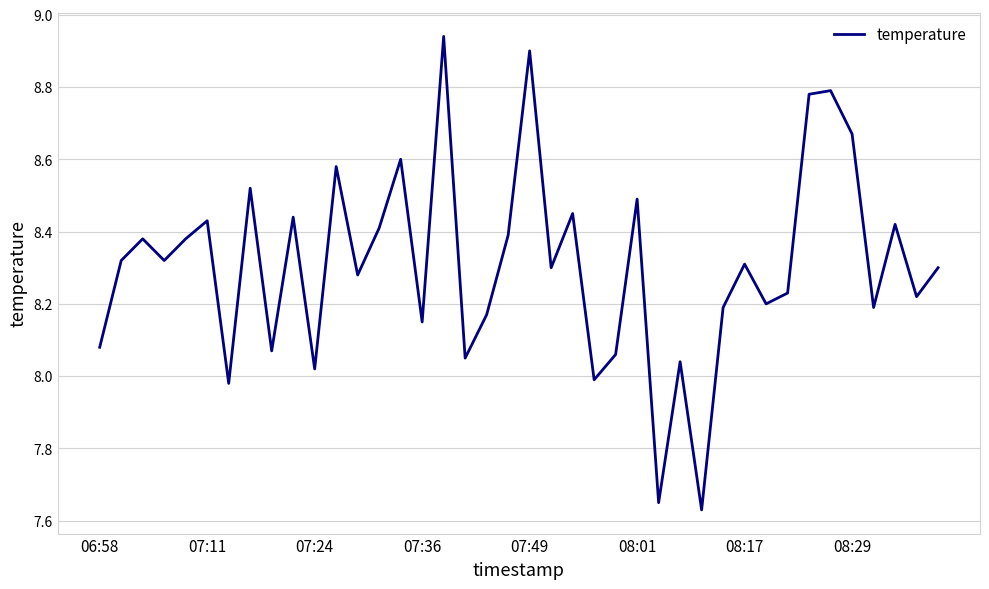

Does the chart have visible grid lines?

Yes